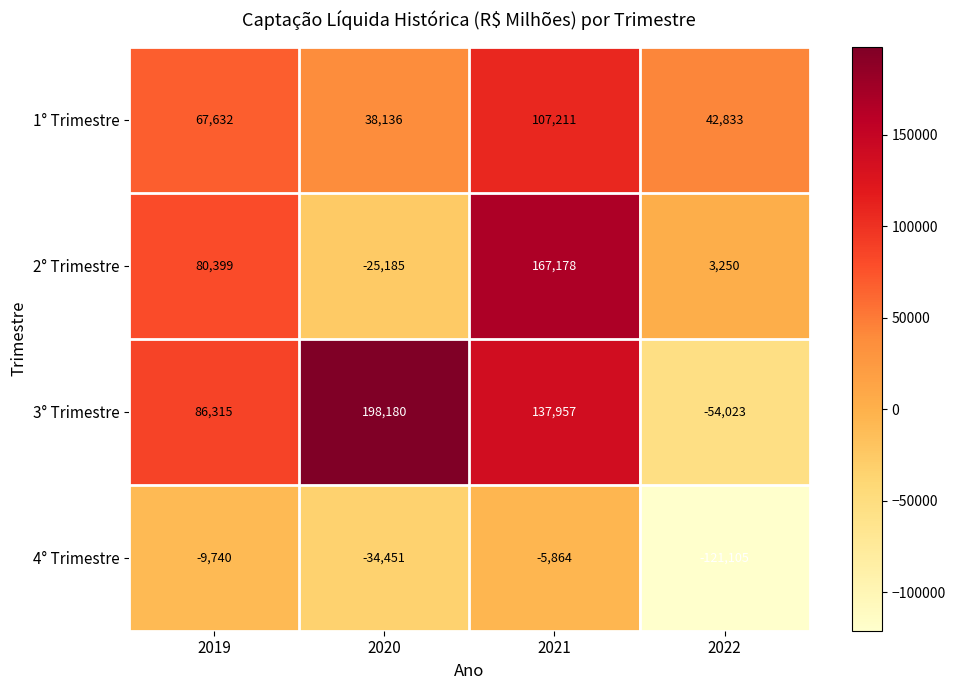

What is the difference between the second highest and minimum values in the 2° Trimestre series?

105584